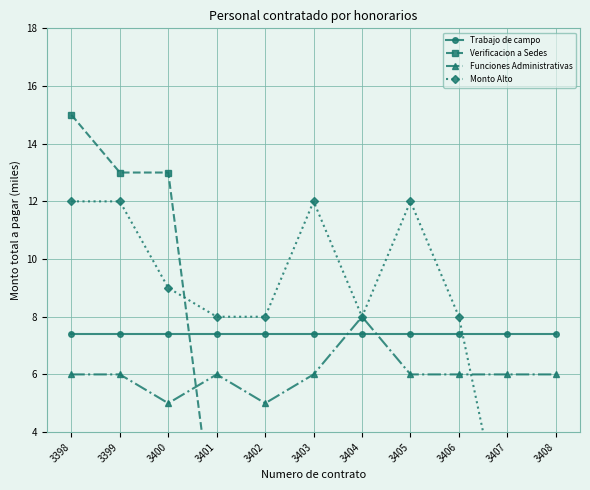

Reading left to right, transcribe all the data shown in this chart.

Trabajo de campo: 3398=7.4	3399=7.4	3400=7.4	3401=7.4	3402=7.4	3403=7.4	3404=7.4	3405=7.4	3406=7.4	3407=7.4	3408=7.4
Verificacion a Sedes: 3398=15.0	3399=13.0	3400=13.0	3401=0.0	3402=0.0	3403=0.0	3404=0.0	3405=0.0	3406=0.0	3407=0.0	3408=0.0
Funciones Administrativas: 3398=6.0	3399=6.0	3400=5.0	3401=6.0	3402=5.0	3403=6.0	3404=8.0	3405=6.0	3406=6.0	3407=6.0	3408=6.0
Monto Alto: 3398=12.0	3399=12.0	3400=9.0	3401=8.0	3402=8.0	3403=12.0	3404=8.0	3405=12.0	3406=8.0	3407=0.0	3408=0.0